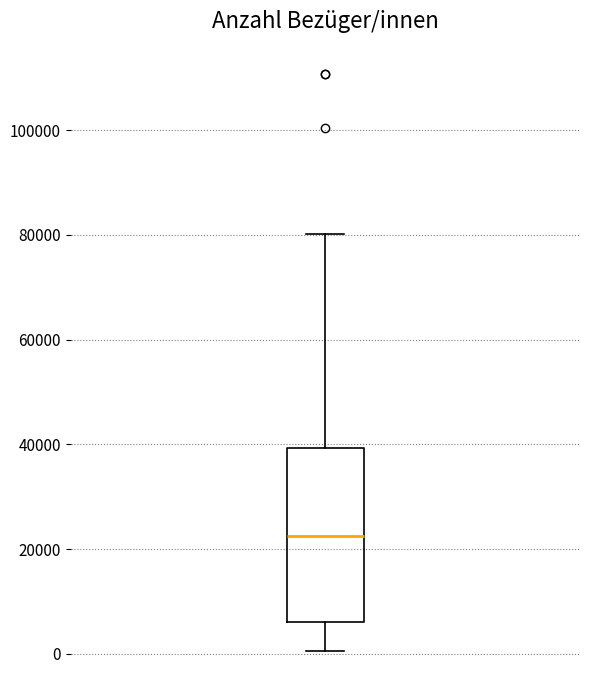

Where does the median line of the box sit on the y-axis? The values are not printed on the chart, so give them approximately, as read against the axis.

22000